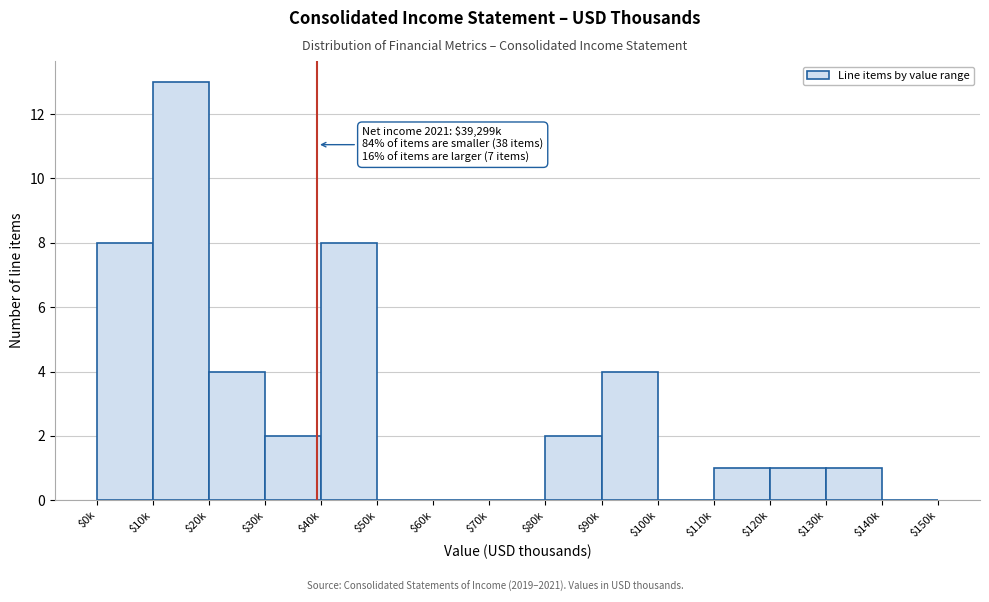

What is the sum of all values?

44